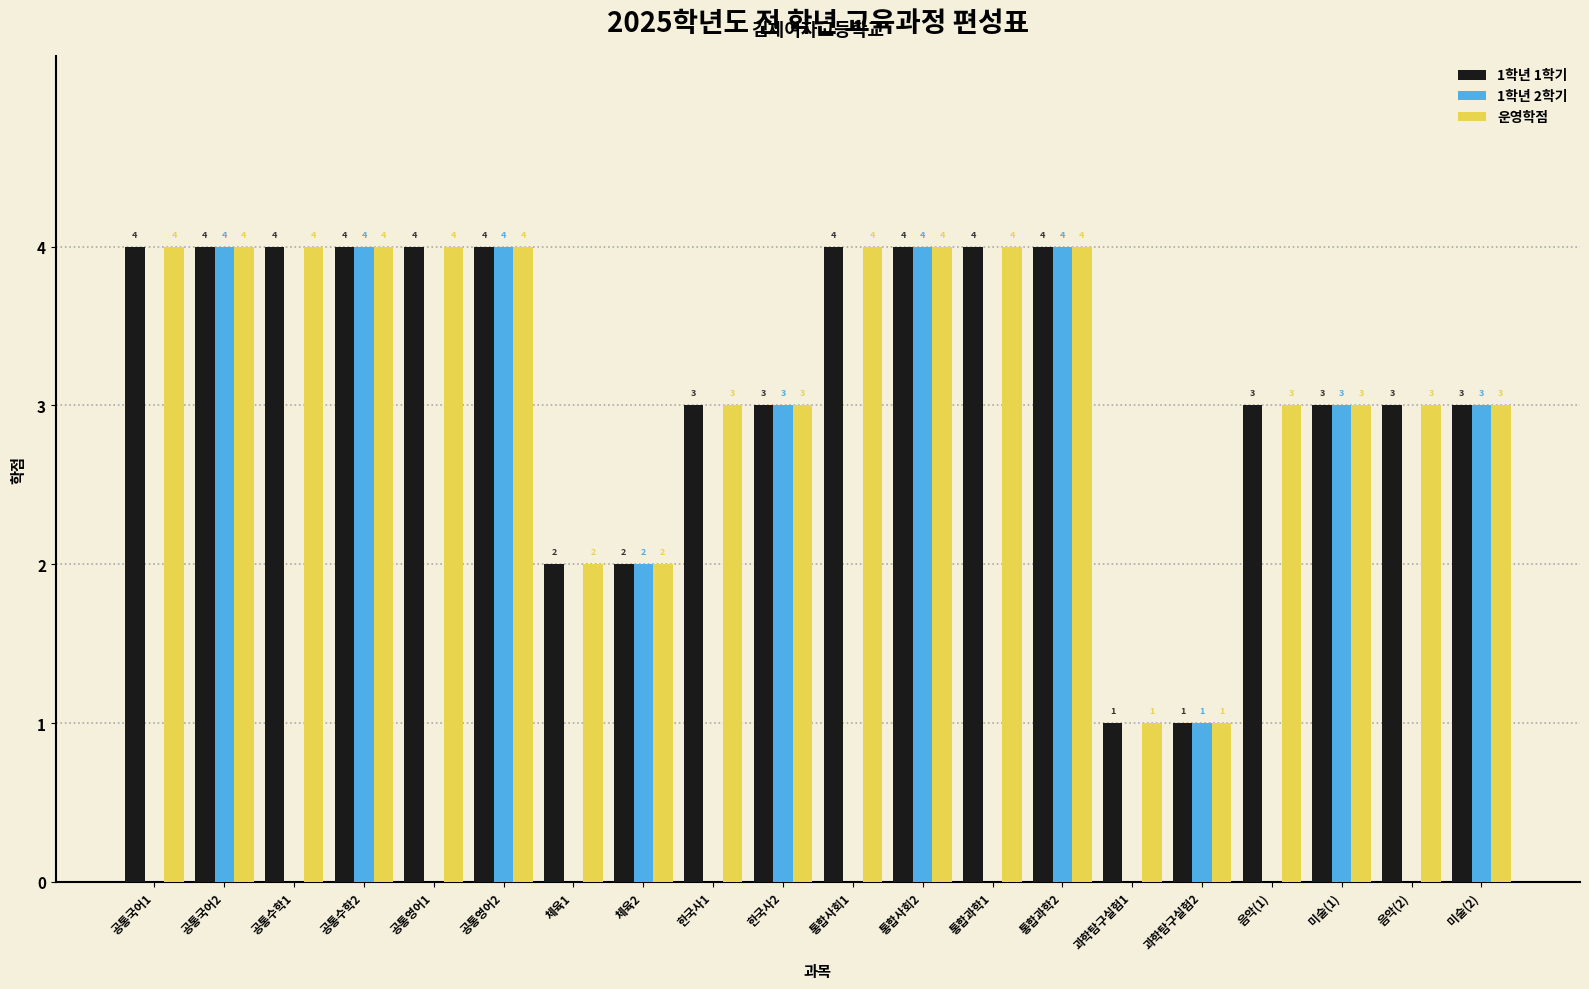

What is the sum of all 1학년 2학기 values?

32